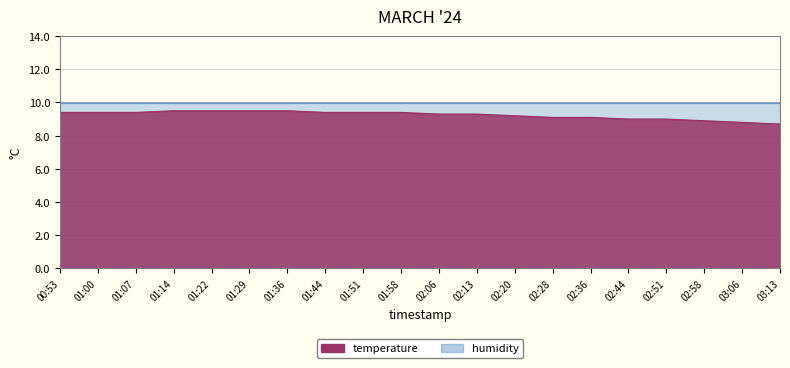

True or false: there are more than 0 points higher than both neighbors.

False